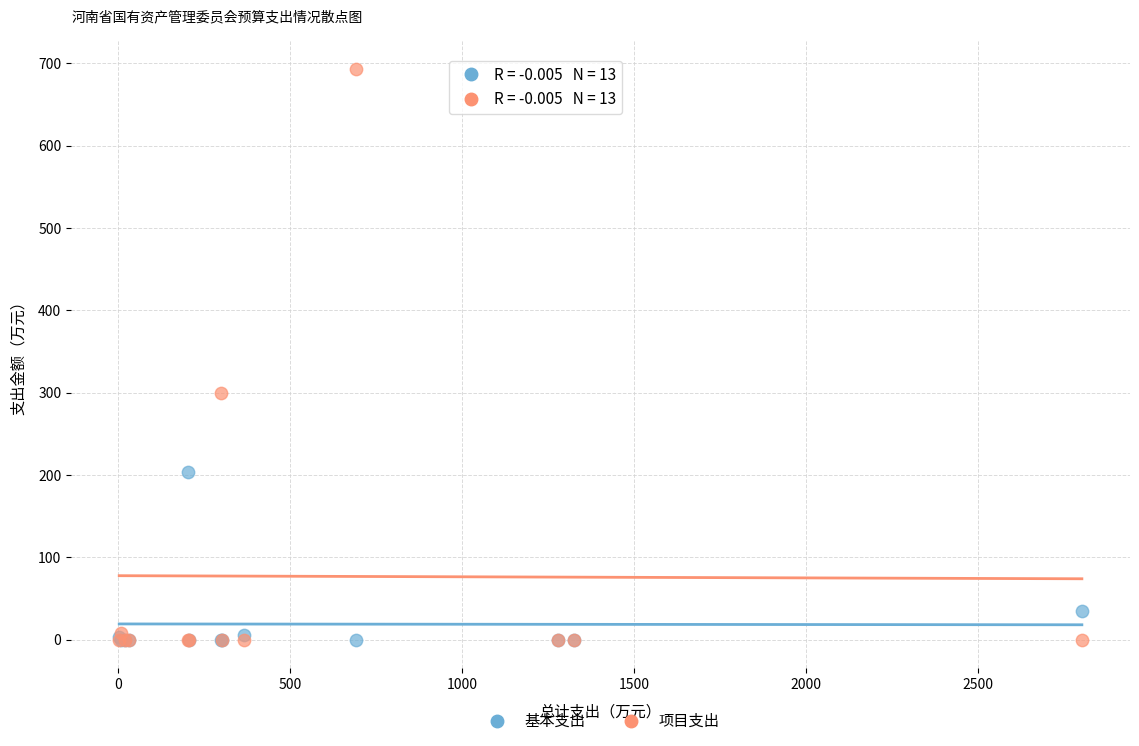

Across all series, what Y value is closest to 346?

300.0